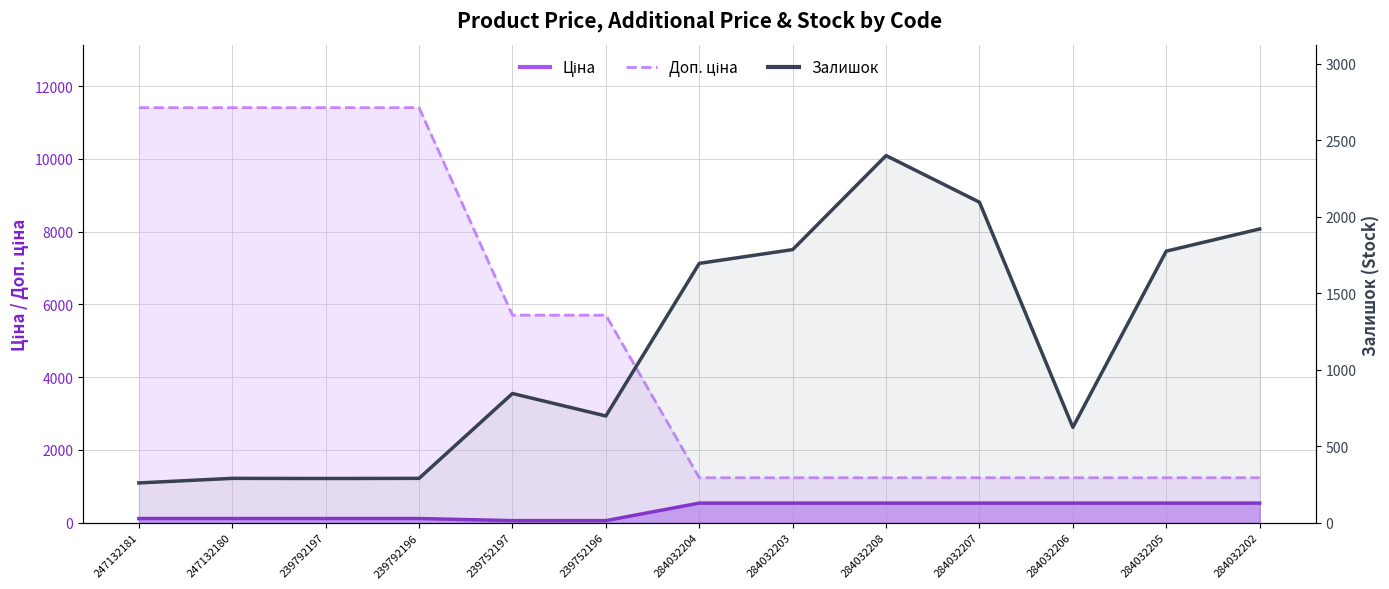

What is the difference between the maximum and minimum values in the Ціна (line) series?

481.9